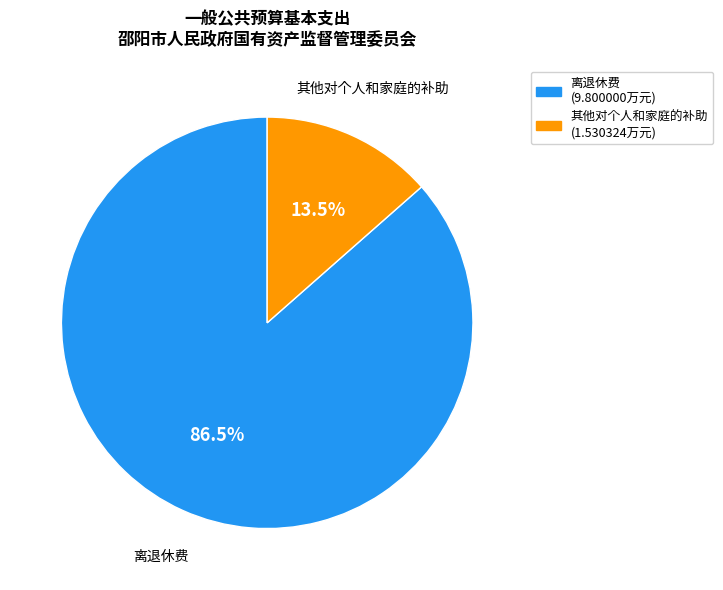

Between 离退休费 and 其他对个人和家庭的补助, which is larger?

离退休费